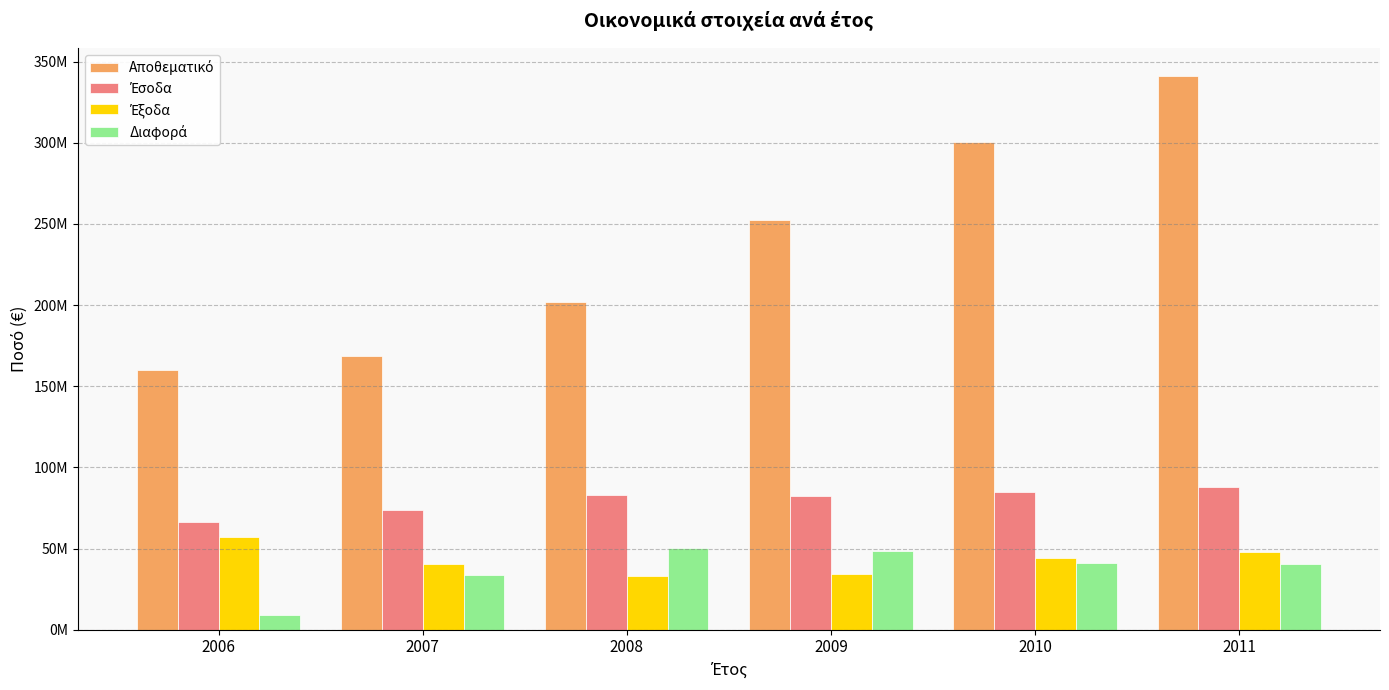

Is the value of Έξοδα at 2008 greater than the value of Διαφορά at 2008?

No